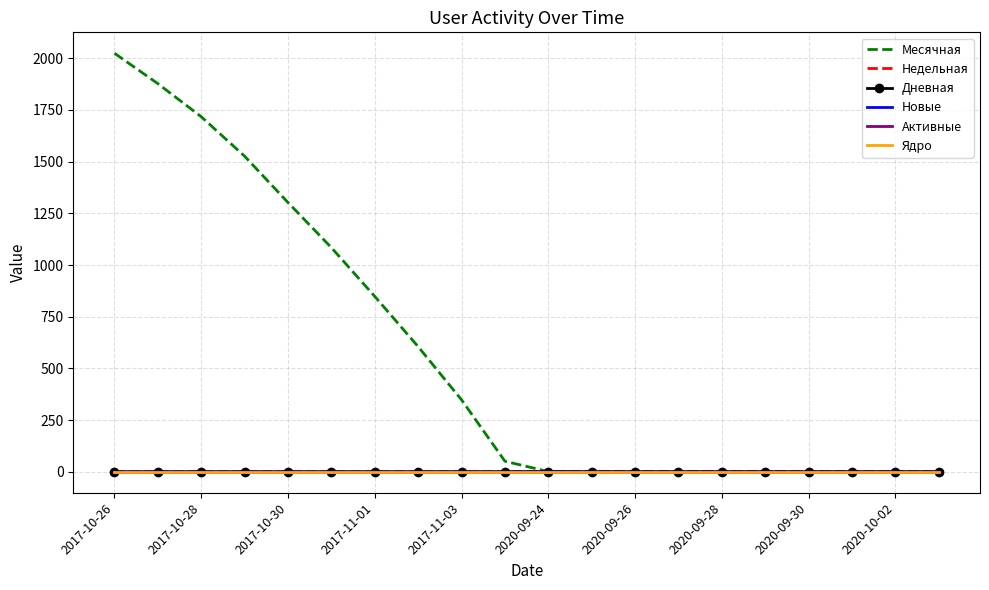

Reading left to right, what are all the values shown in this chart?

Месячная: 2024	1877	1717	1526	1302	1084	848	605	348	51	1	1	1	1	1	1	1	1	1	1
Недельная: 0	0	0	0	0	0	0	0	0	0	1	1	1	1	1	1	1	0	0	0
Дневная: 0	0	0	0	0	0	0	0	0	0	1	0	0	0	0	0	0	0	0	0
Новые: 0	0	0	0	0	0	0	0	0	0	1	0	0	0	0	0	0	0	0	0
Активные: 0	0	0	0	0	0	0	0	0	0	0	0	0	0	0	0	0	0	0	0
Ядро: 0	0	0	0	0	0	0	0	0	0	0	0	0	0	0	0	0	0	0	0